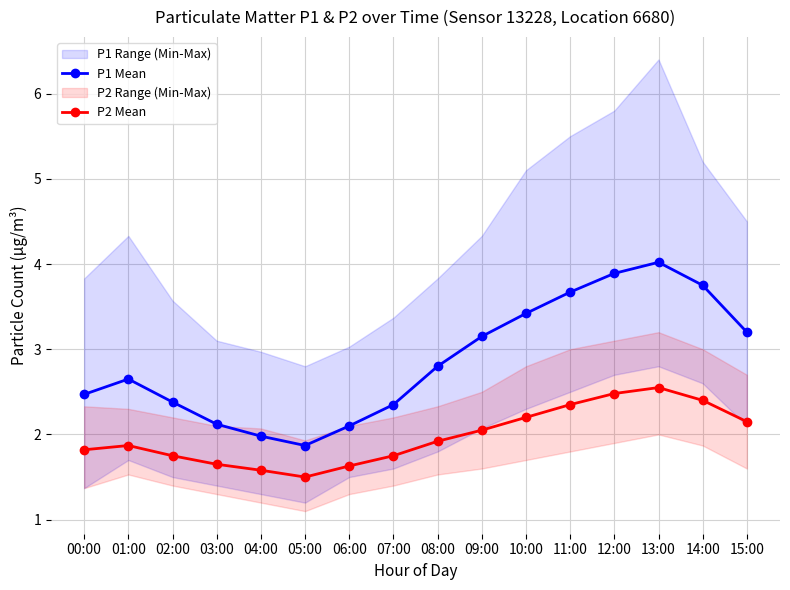

How many lines are shown in the chart?

2